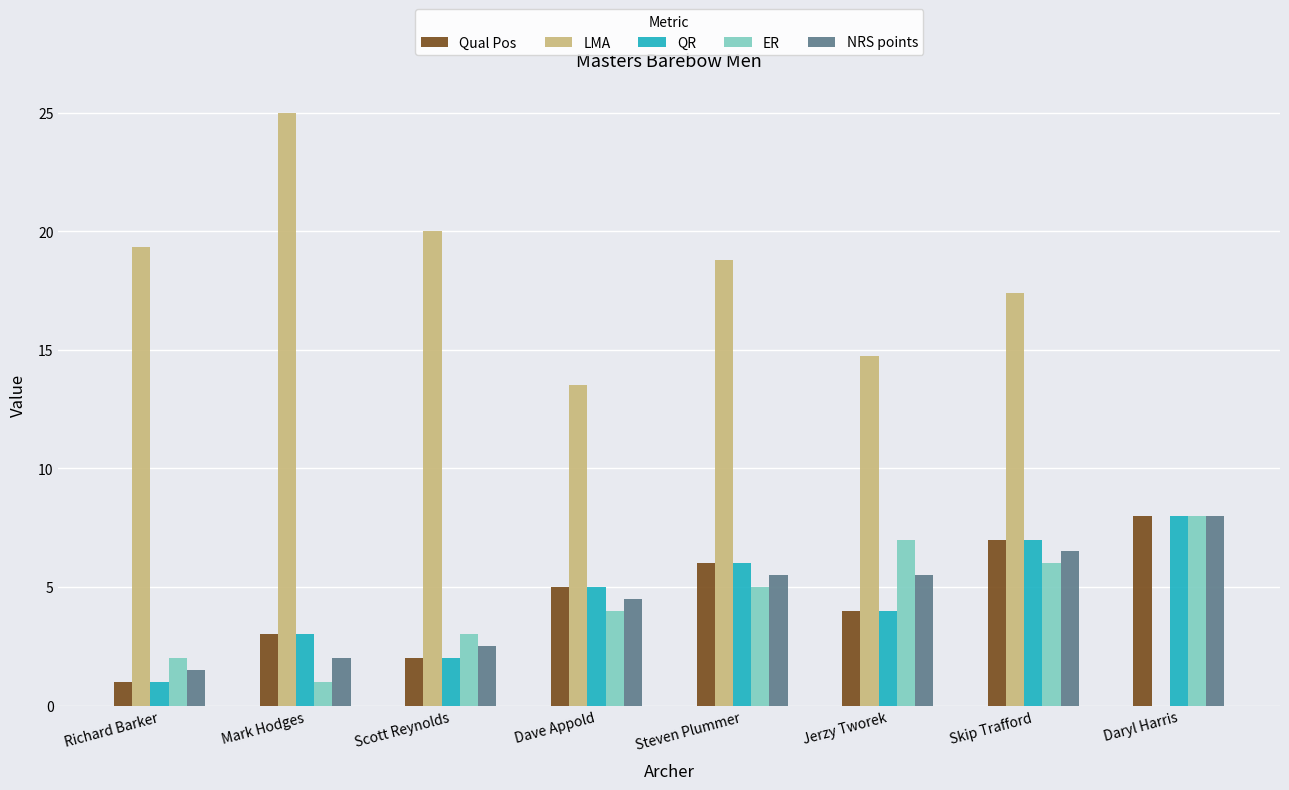

What is the greatest value displayed?

25.0